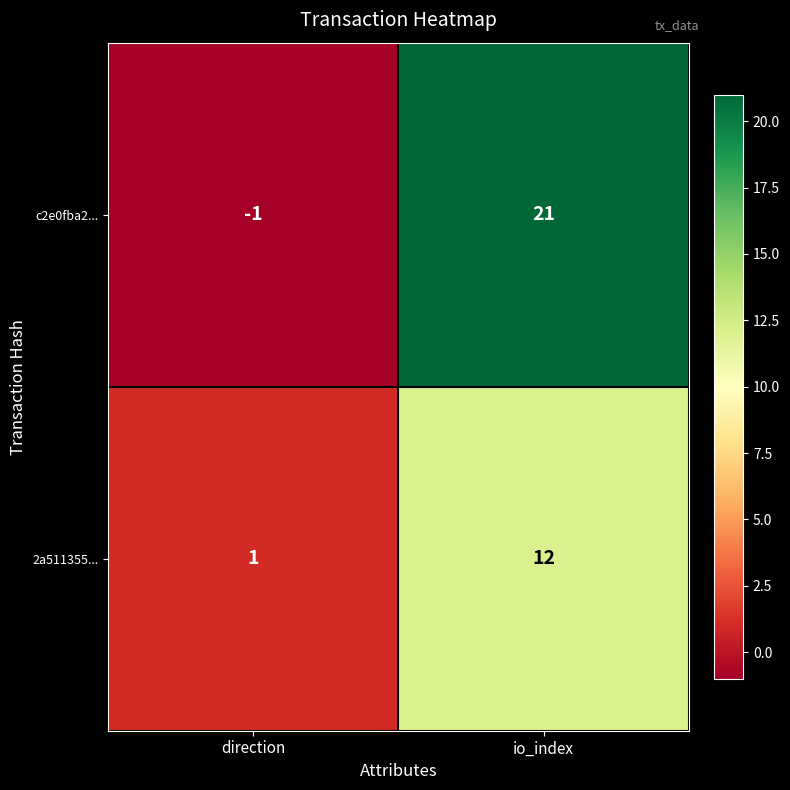

Reading right to left, extract all data points from this chart.

c2e0fba2...: io_index=21	direction=-1
2a511355...: io_index=12	direction=1